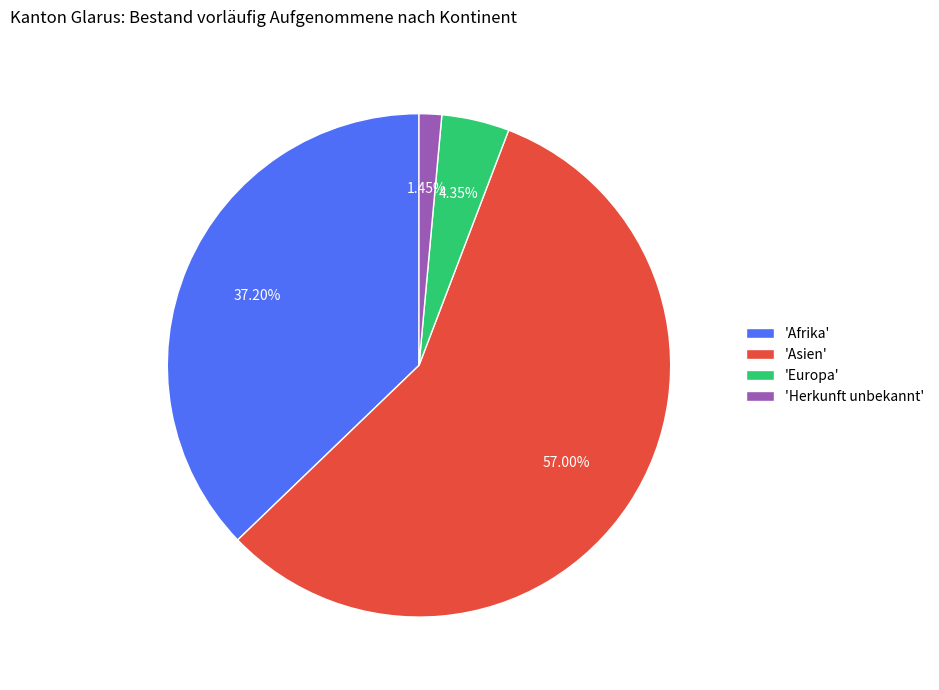

What is the largest slice in the pie chart?

'Asien'